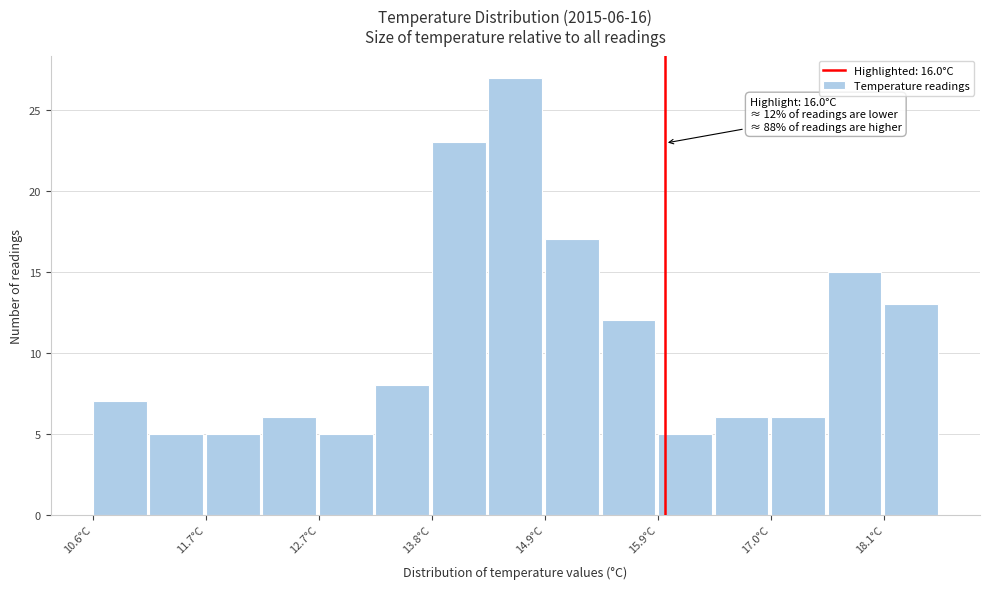

Read against the x-axis, roughly where is the centre of the tallest bar?

14.6